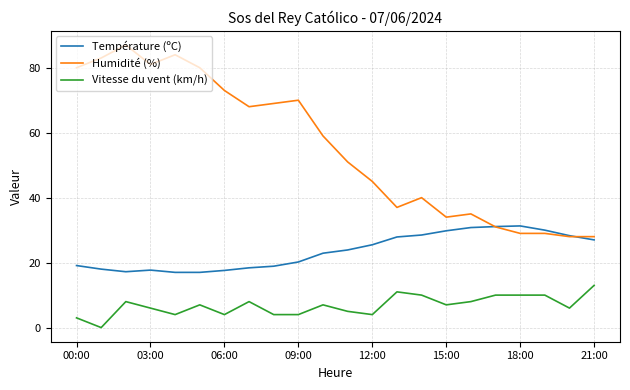

Which series has the largest total across all categories?

Humidité (%)